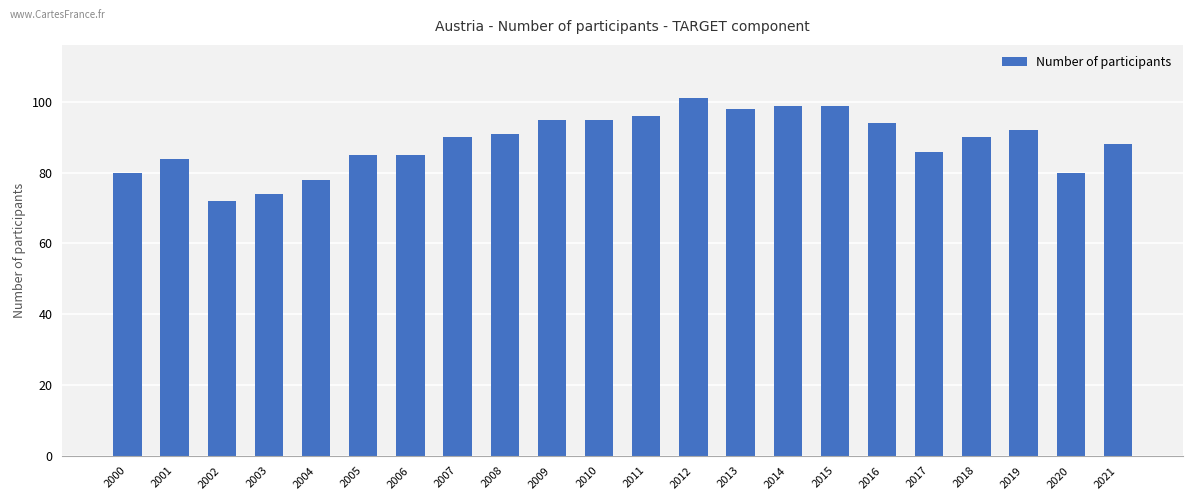

Which has a higher value, 2000 or 2013?

2013